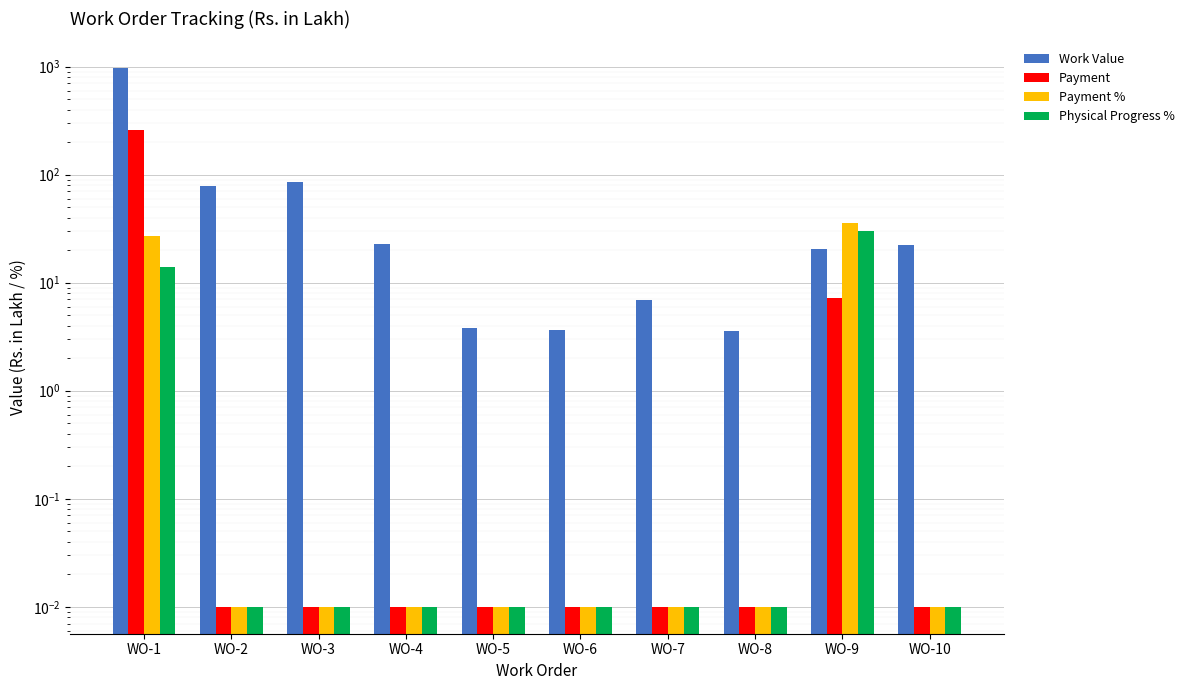

How many bars are there in total?

40